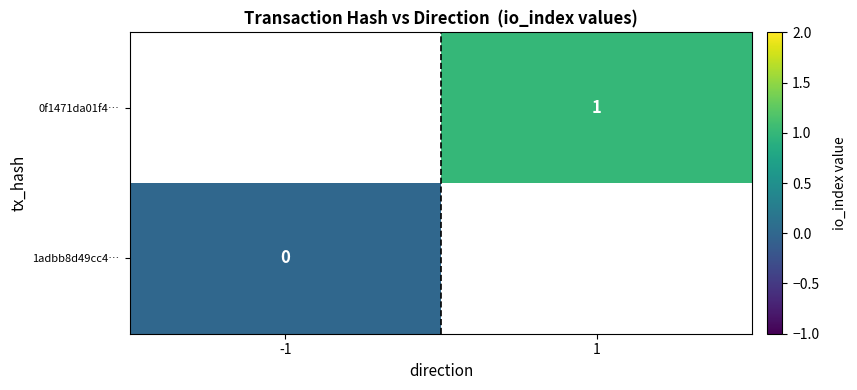

The value of 0f1471da01f4… at 1 is 0.6. True or false?

False